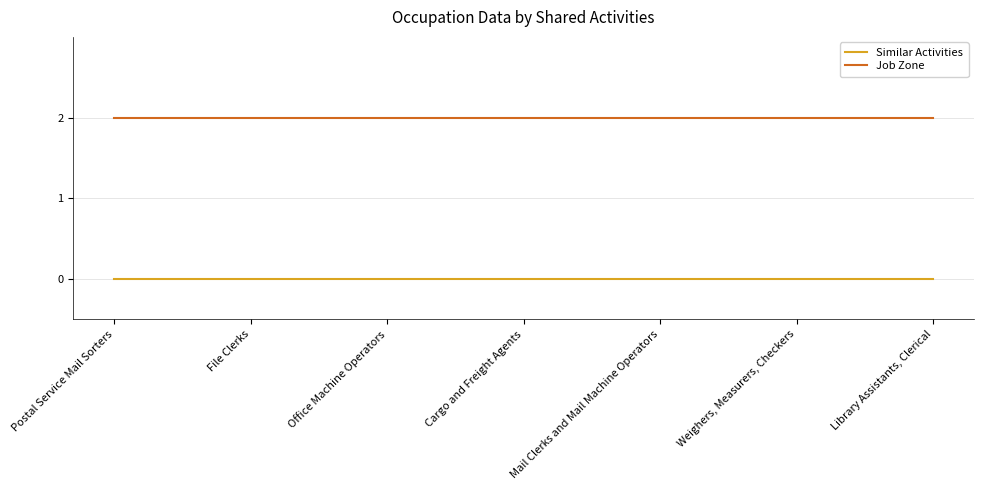

How many lines are shown in the chart?

2